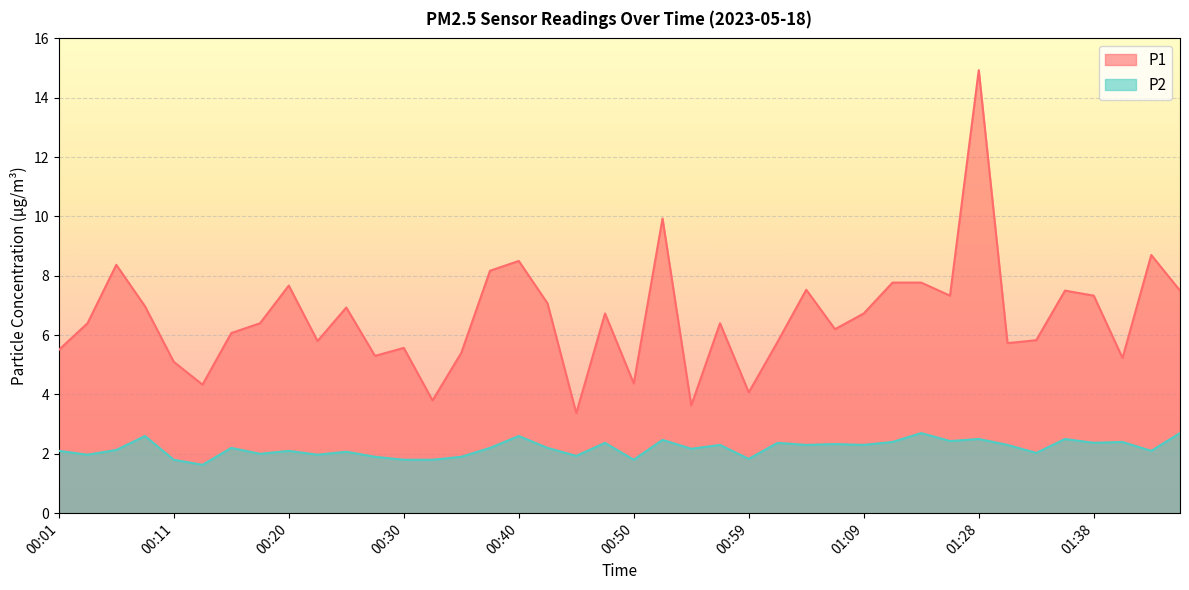

Reading left to right, transcribe all the data shown in this chart.

P1: 5.5	6.4	8.4	7.0	5.1	4.3	6.1	6.4	7.7	5.8	6.9	5.3	5.6	3.8	5.4	8.2	8.5	7.1	3.4	6.7	4.4	9.9	3.6	6.4	4.1	5.8	7.5	6.2	6.7	7.8	7.8	7.3	14.9	5.7	5.8	7.5	7.3	5.2	8.7	7.5
P2: 2.1	2.0	2.1	2.6	1.8	1.6	2.2	2.0	2.1	2.0	2.1	1.9	1.8	1.8	1.9	2.2	2.6	2.2	1.9	2.4	1.8	2.5	2.2	2.3	1.8	2.4	2.3	2.3	2.3	2.4	2.7	2.4	2.5	2.3	2.0	2.5	2.4	2.4	2.1	2.7